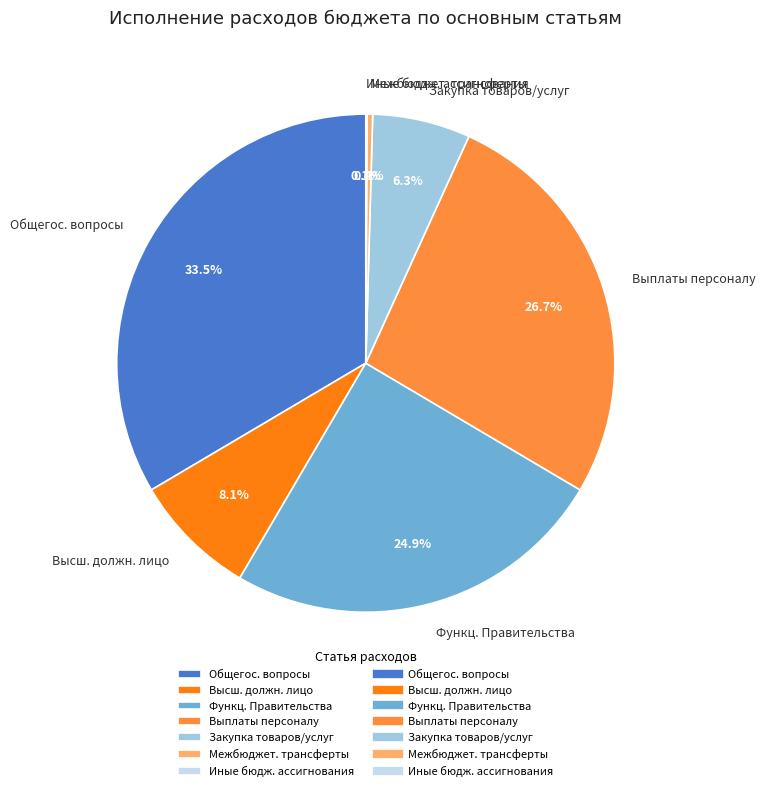

Is there any slice that represents more than half of the pie?

No